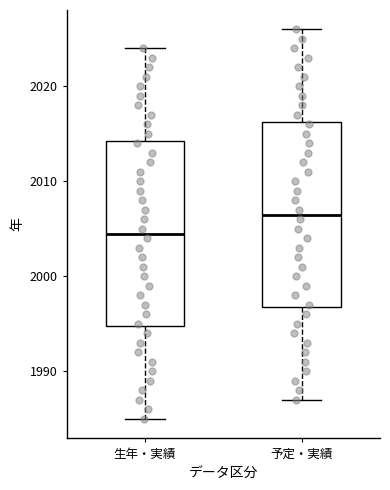

Reading left to right, read every box against the y-axis: the position of its median line, the range the box covers, and the ends of its whiskers. The values are not printed on the chart, so give them approximately, as read against the axis.

生年・実績: median 2005, box 1995 to 2014, whiskers 1985 to 2024
予定・実績: median 2007, box 1997 to 2016, whiskers 1987 to 2026